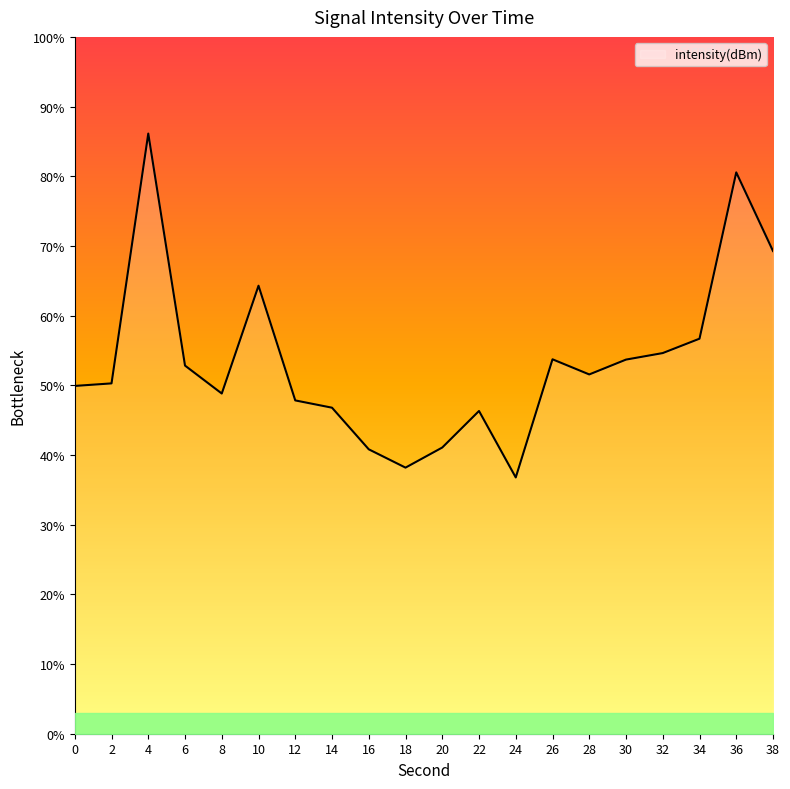

Reading left to right, list all the values displayed in this chart.

-120.5	-120.5	-116.5	-120.2	-120.6	-118.9	-120.7	-120.9	-121.5	-121.8	-121.5	-120.9	-122.0	-120.1	-120.3	-120.1	-120.0	-119.8	-117.1	-118.4